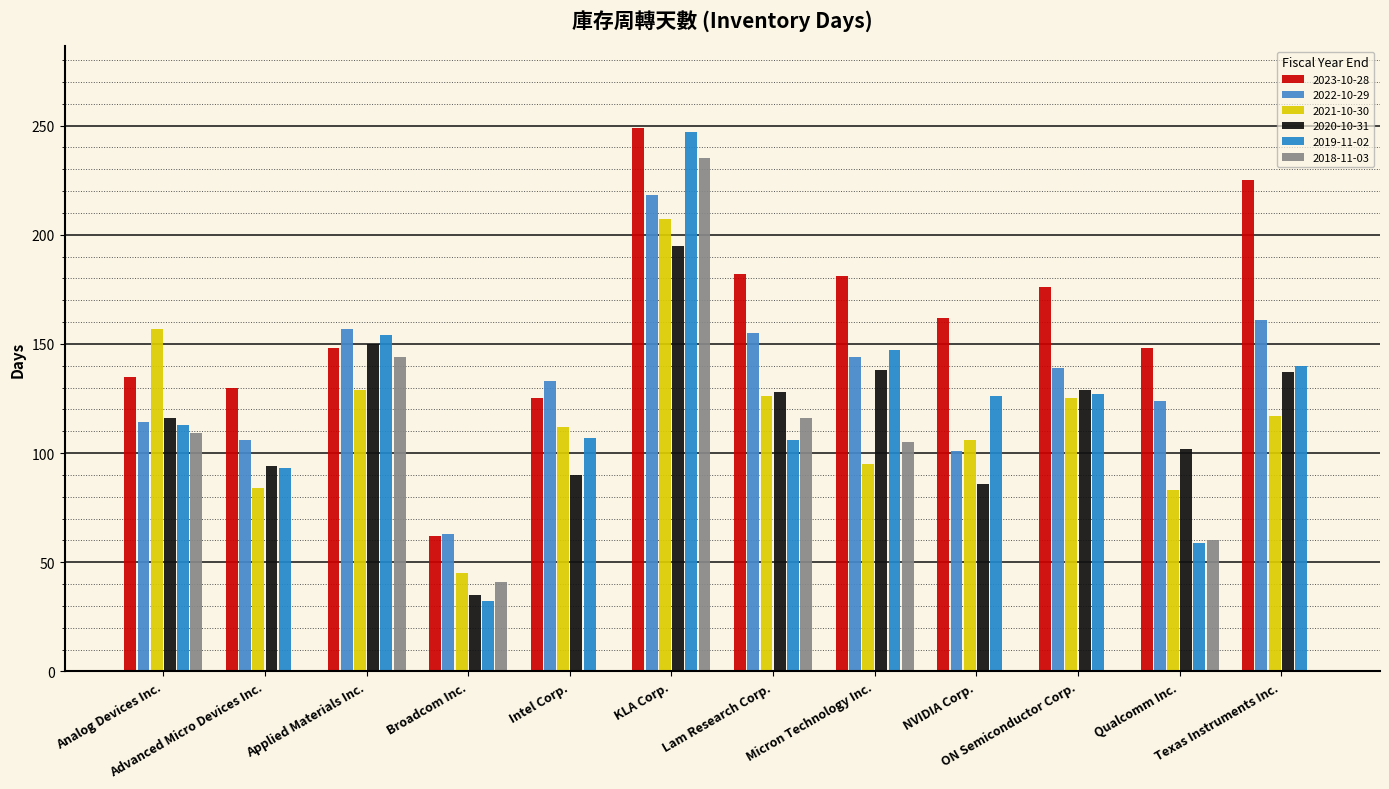

Between Advanced Micro Devices Inc. and NVIDIA Corp., which series saw the biggest shift?

2019-11-02